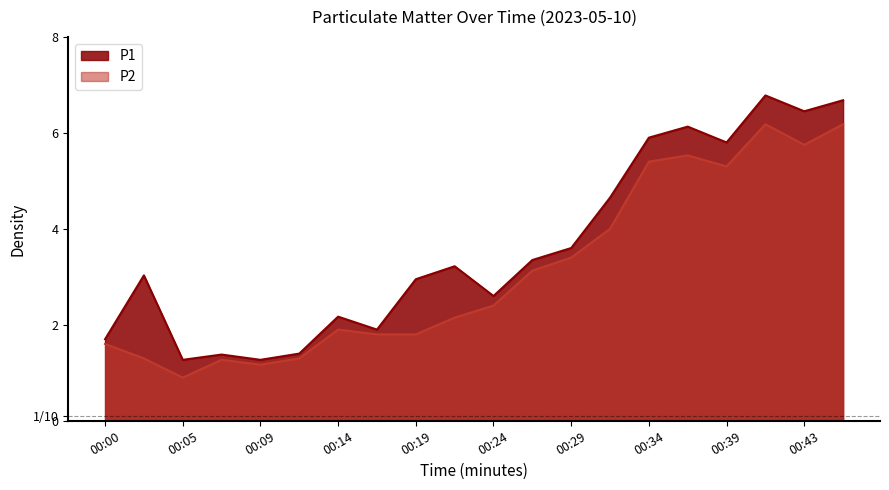

Which series has the largest range (max minus min)?

P1